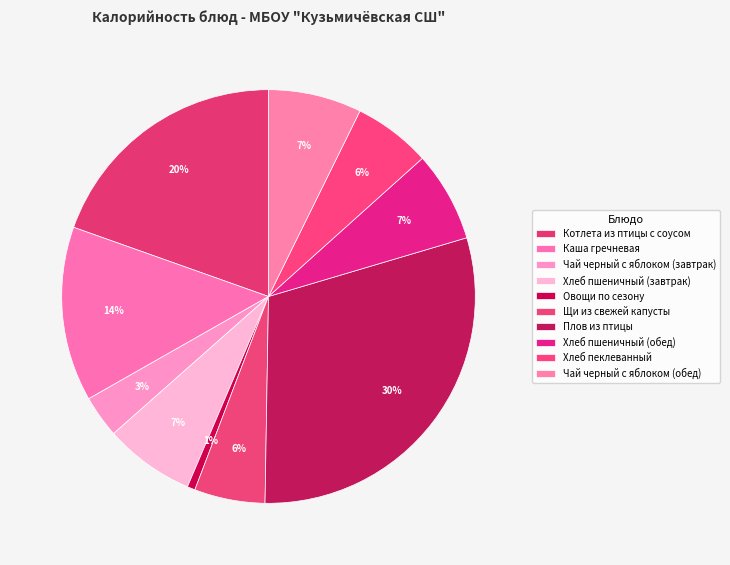

How many segments does this pie chart have?

10